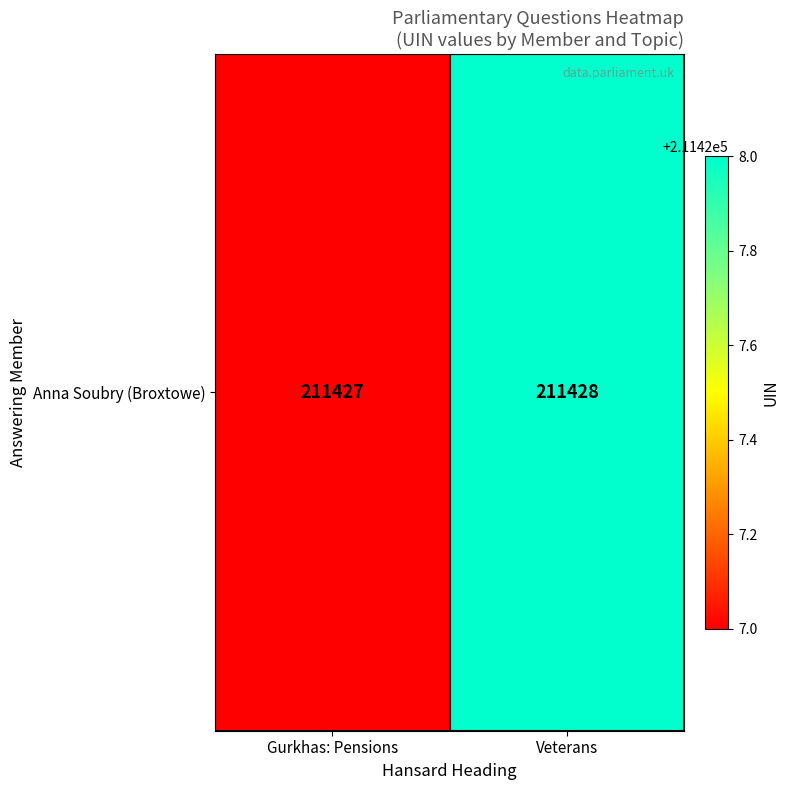

List the labels in order of value, largest first.

Veterans, Gurkhas: Pensions